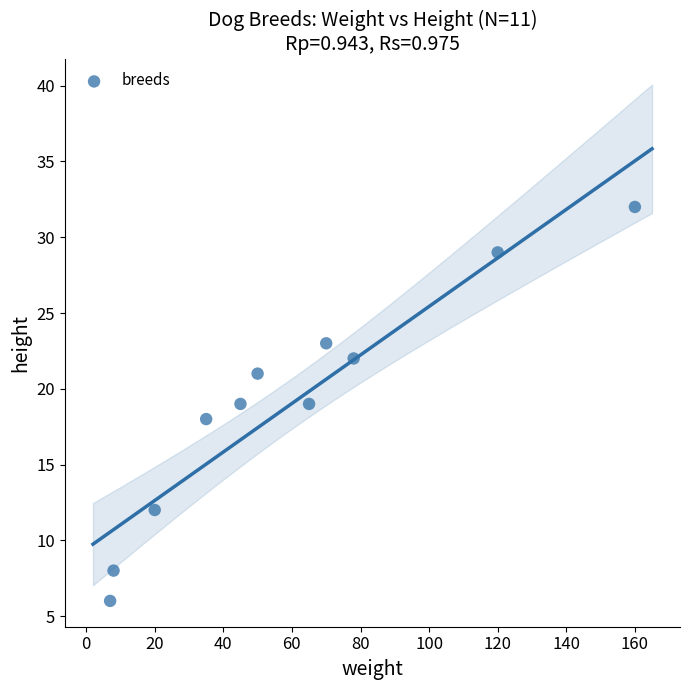

What is the average Y value?

19